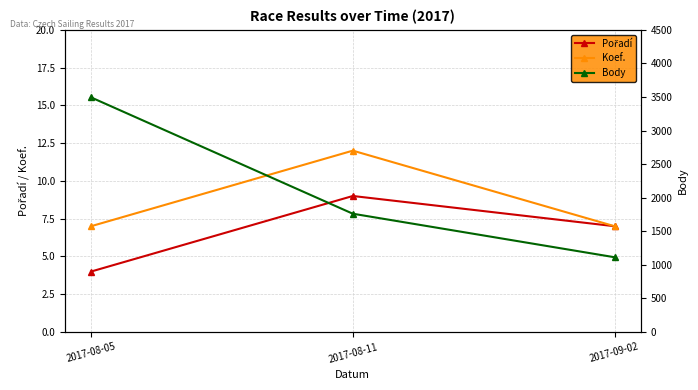

What is the sum of all Koef. values?

26